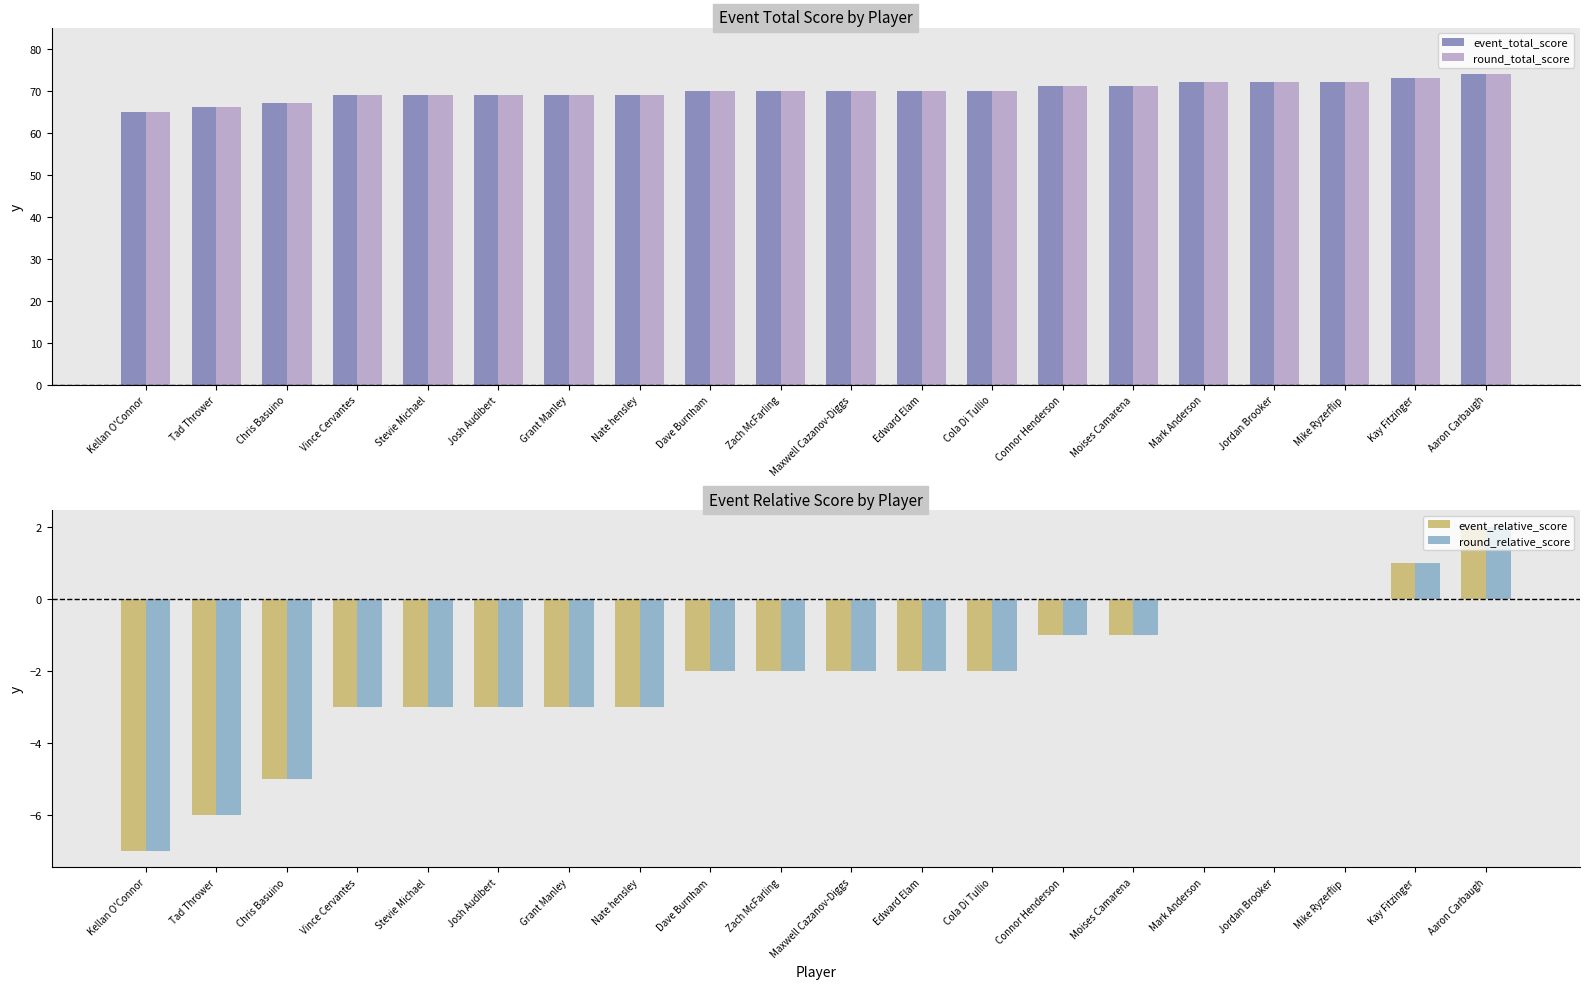

Is the value of event_relative_score at Connor Henderson greater than the value of round_relative_score at Mark Anderson?

No